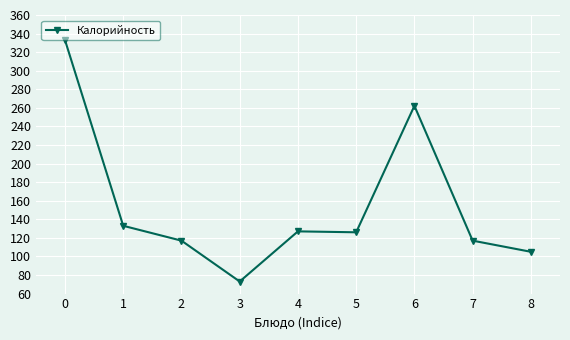

True or false: the data has more than 0 interior local peaks.

True